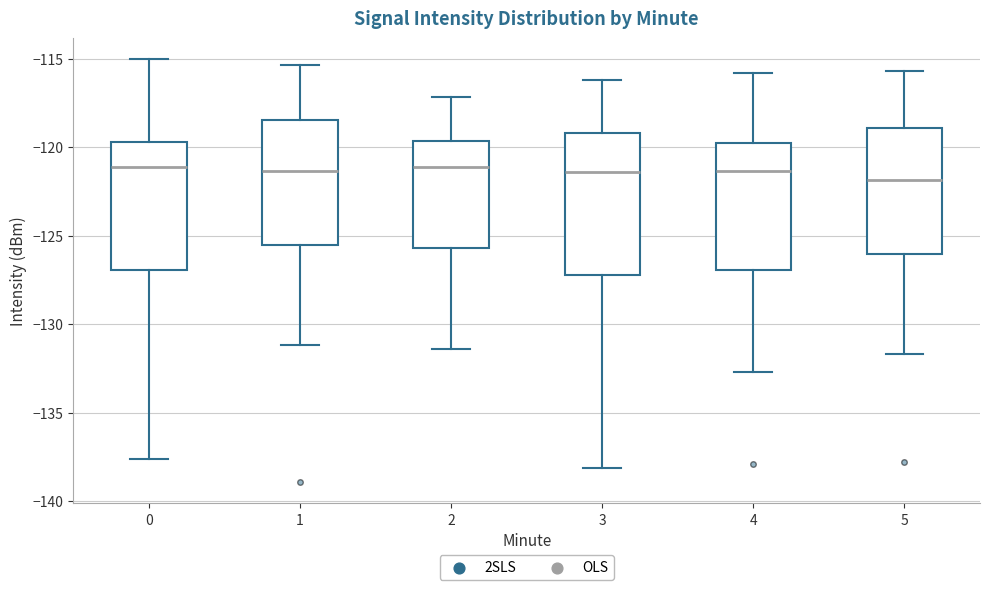

Reading left to right, read every box against the y-axis: the position of its median line, the range the box covers, and the ends of its whiskers. The values are not printed on the chart, so give them approximately, as read against the axis.

0: median -121.0, box -127.0 to -119.5, whiskers -137.5 to -115.0
1: median -121.5, box -125.5 to -118.5, whiskers -131.0 to -115.5
2: median -121.0, box -125.5 to -119.5, whiskers -131.5 to -117.0
3: median -121.5, box -127.0 to -119.0, whiskers -138.0 to -116.0
4: median -121.5, box -127.0 to -119.5, whiskers -132.5 to -116.0
5: median -122.0, box -126.0 to -119.0, whiskers -131.5 to -115.5